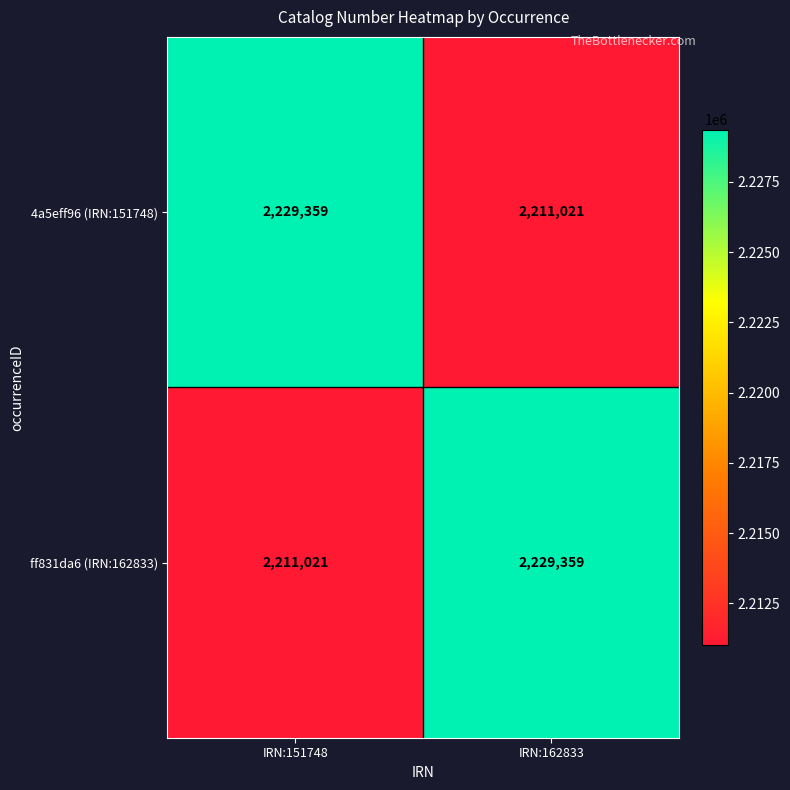

Which category has the highest value in the 4a5eff96 (IRN:151748) series?

IRN:151748